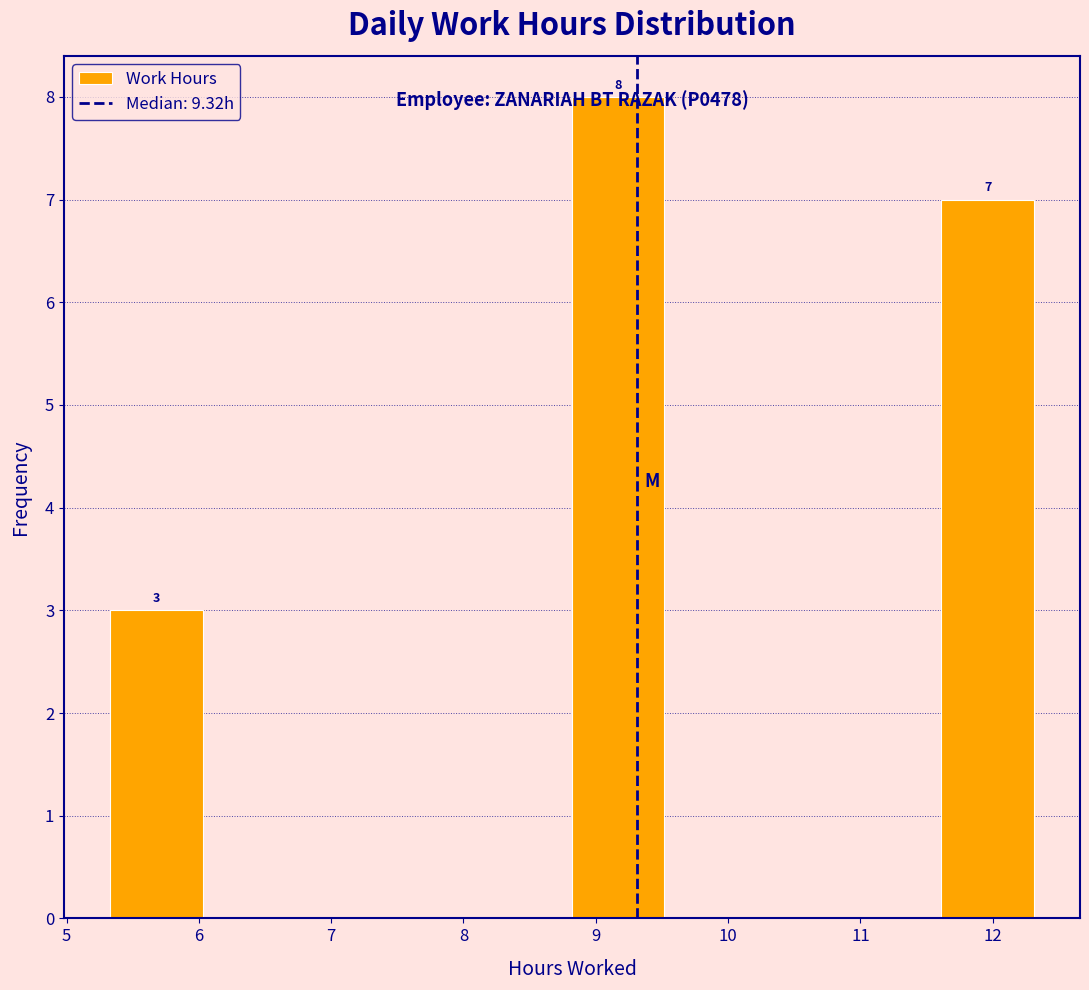

Which range on the x-axis has the tallest bar?

8.8 to 9.5